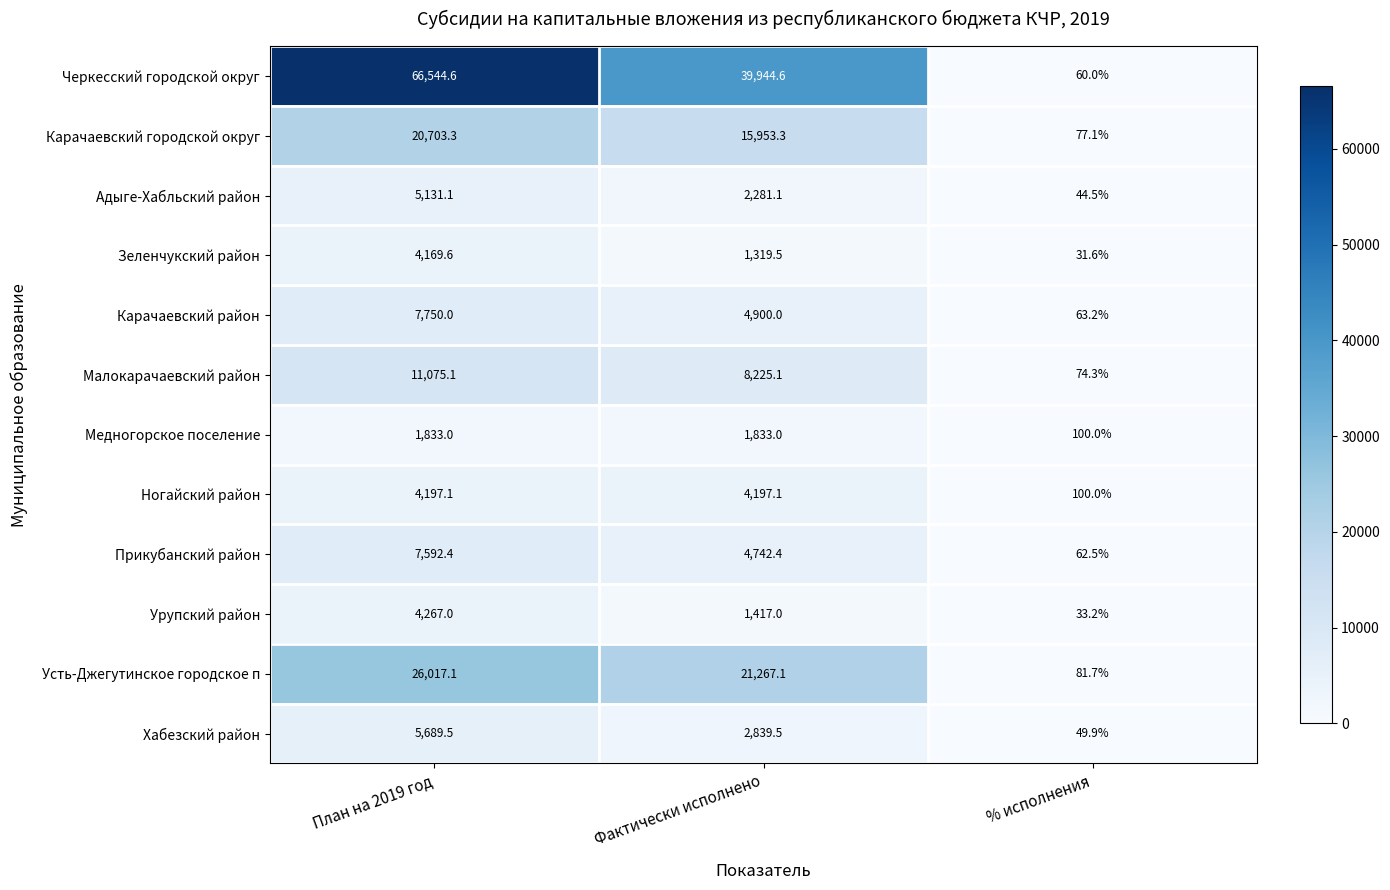

What is the sum of the Хабезский район values at План на 2019 год and % исполнения?

5739.4